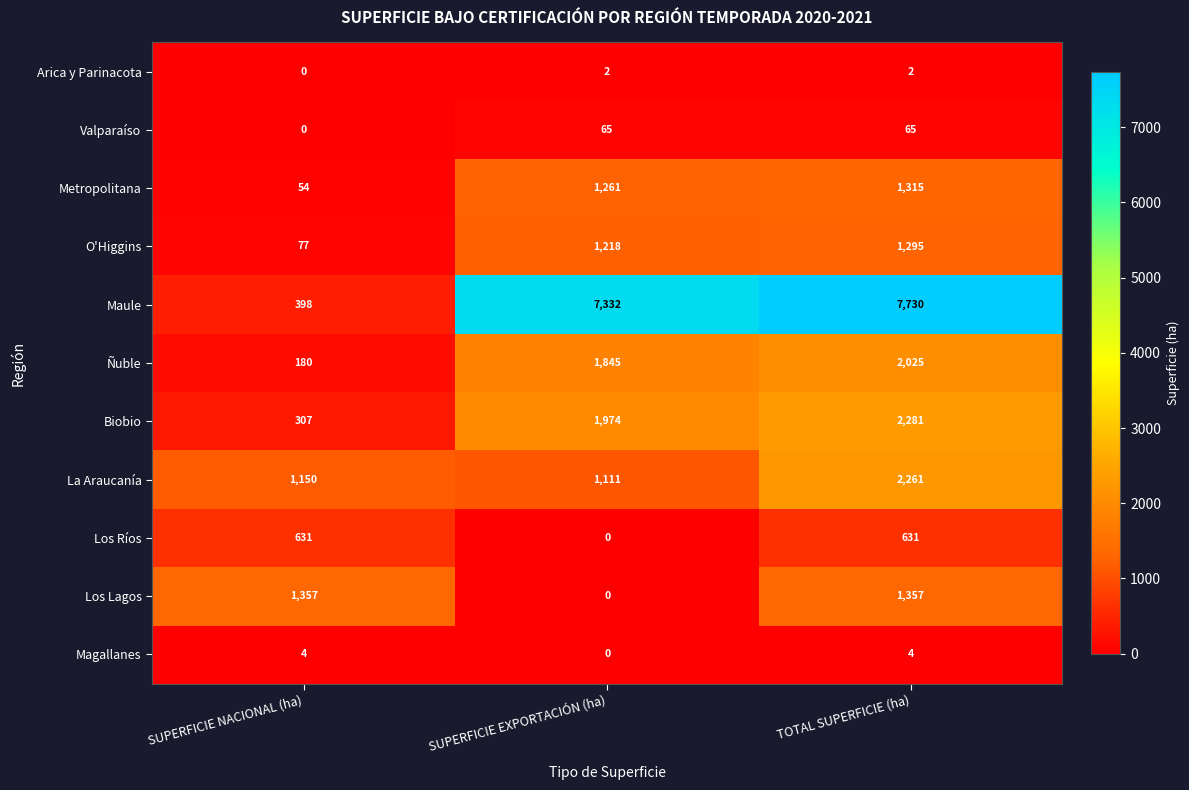

What is the sum of all Los Lagos values?

2714